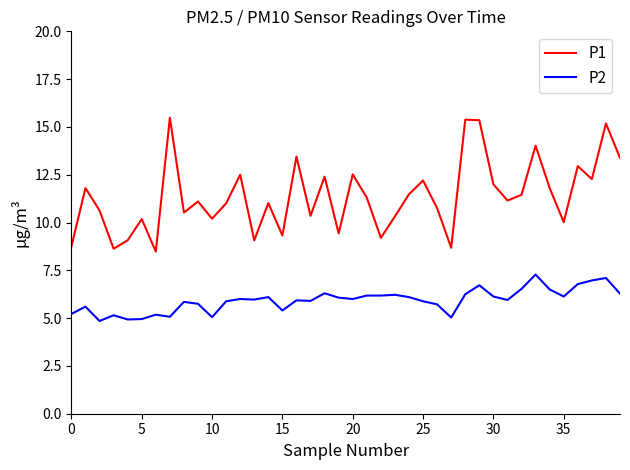

List the series in order of their peak value, highest first.

P1, P2